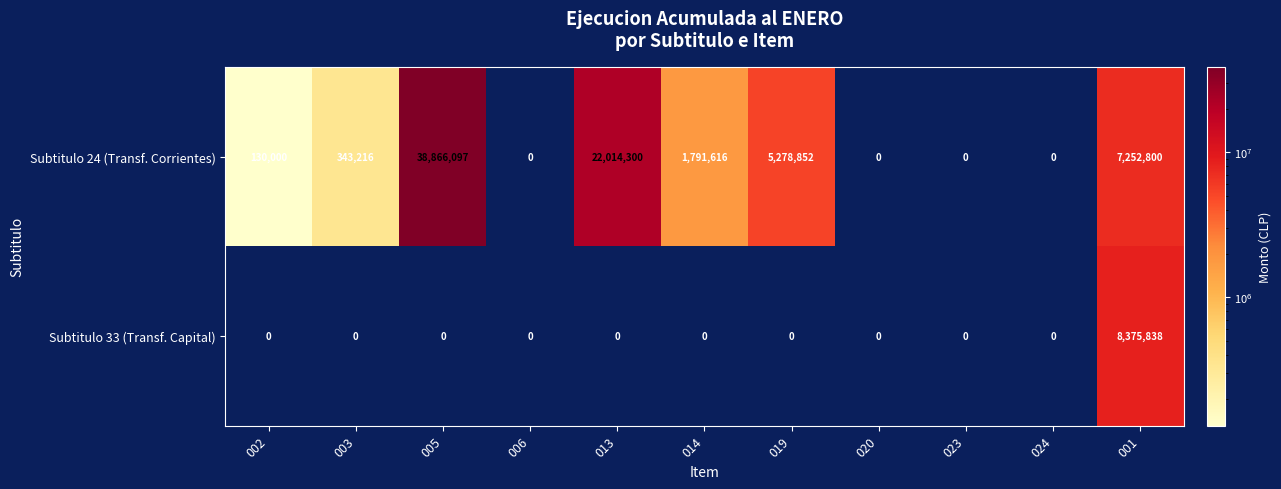

The value of Subtitulo 24 (Transf. Corrientes) at 005 is 9801694. True or false?

False